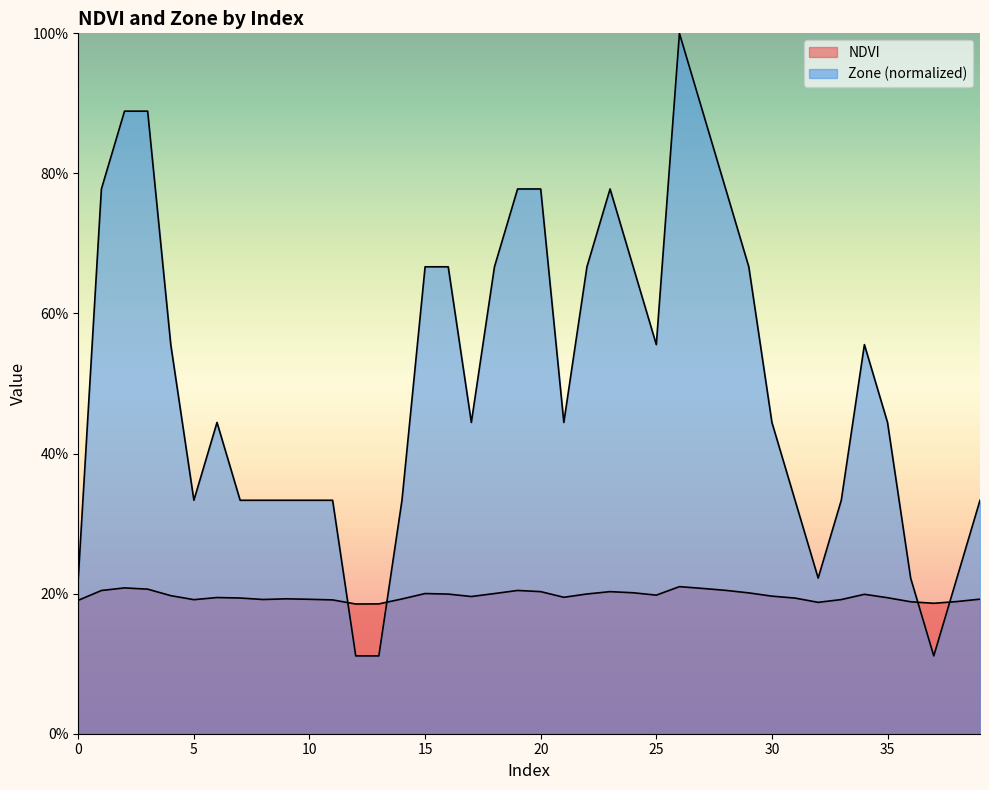

The Zone series shows 0.6 at 4. True or false?

True